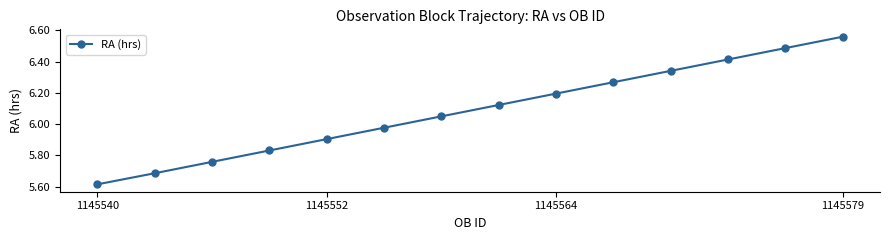

What is the difference between the maximum and minimum values?

0.9